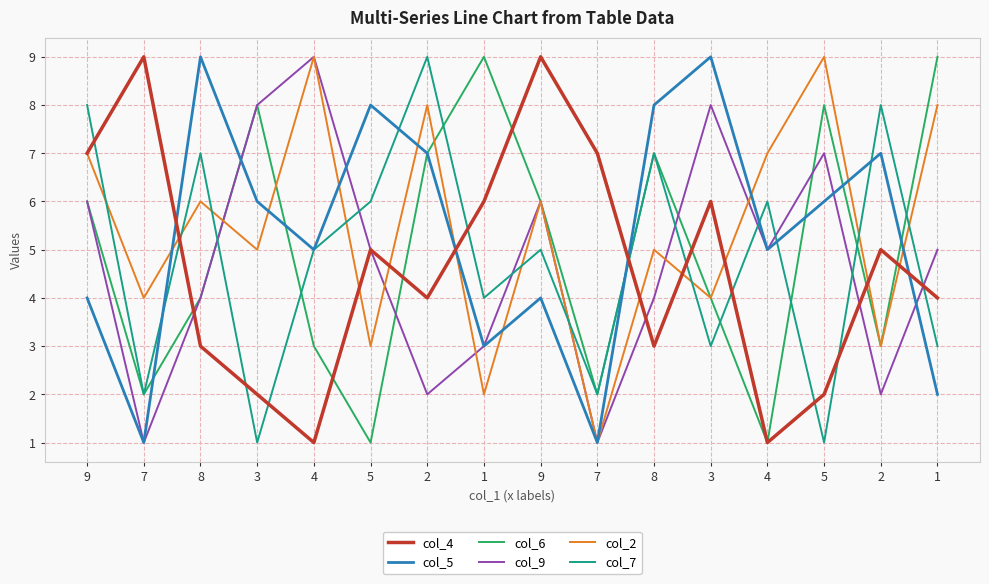

What is the label of the 9th point from the right?

1